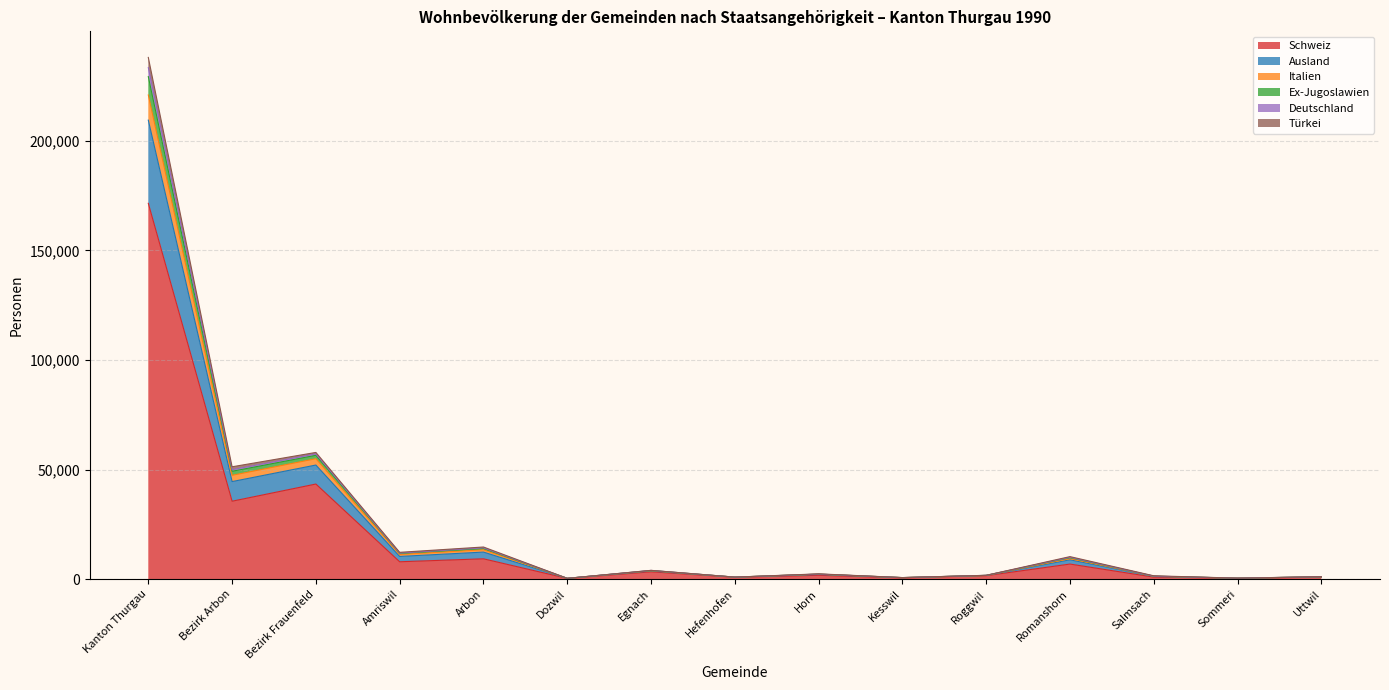

What is the label of the 13th point from the right?

Bezirk Frauenfeld